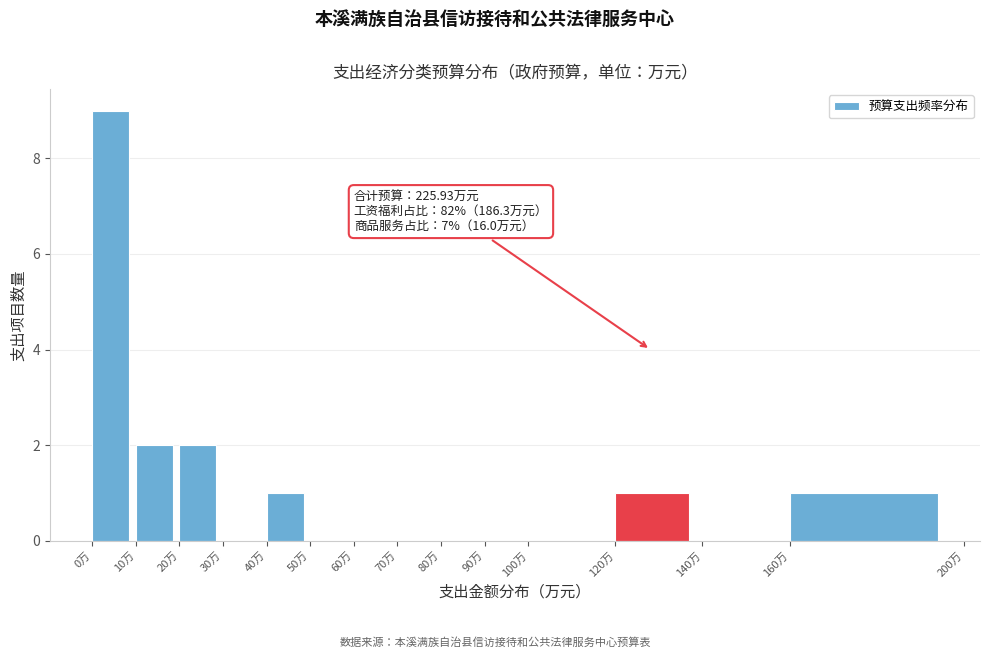

Which range on the x-axis has the tallest bar?

0 to 10